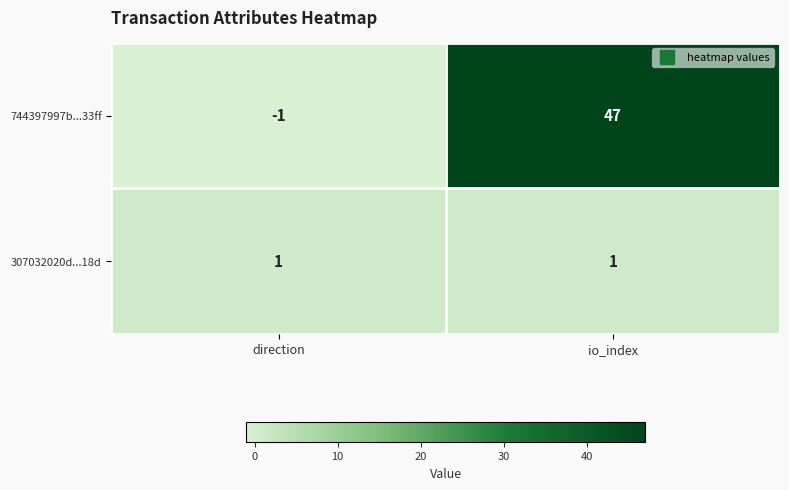

What is the spread (max minus min) of values at direction?

2